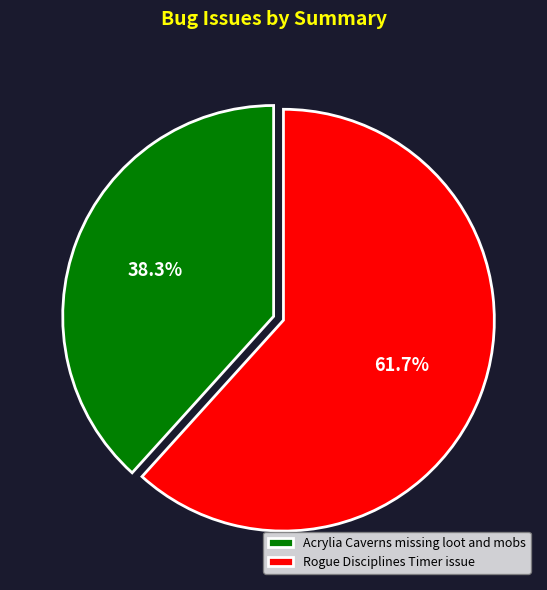

Rank the categories by value from lowest to highest.

Acrylia Caverns missing loot and mobs, Rogue Disciplines Timer issue